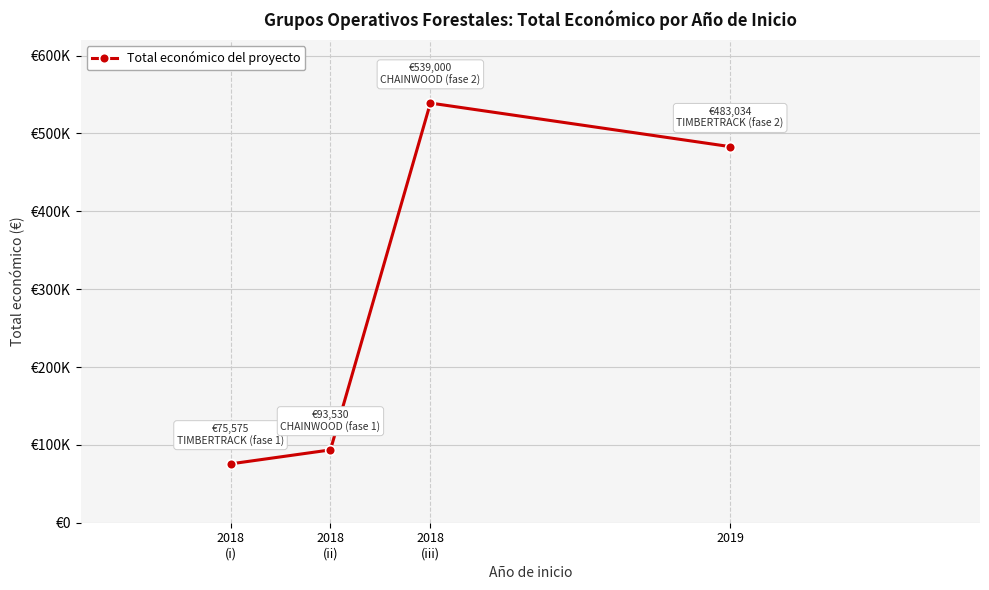

List the labels in order of value, largest first.

2018
(iii), 2019, 2018
(ii), 2018
(i)